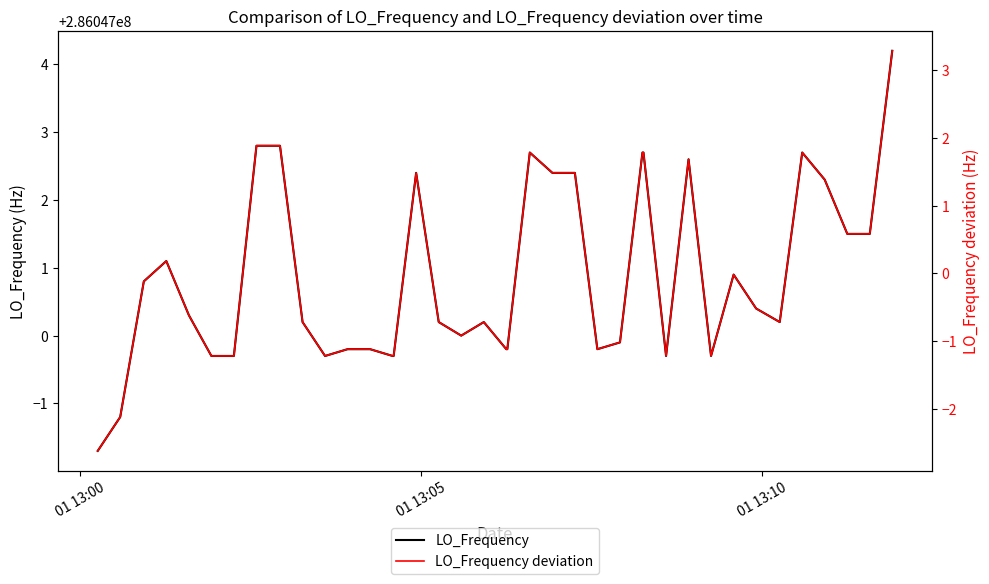

True or false: LO_Frequency deviation and LO_Frequency cross at least once.

False